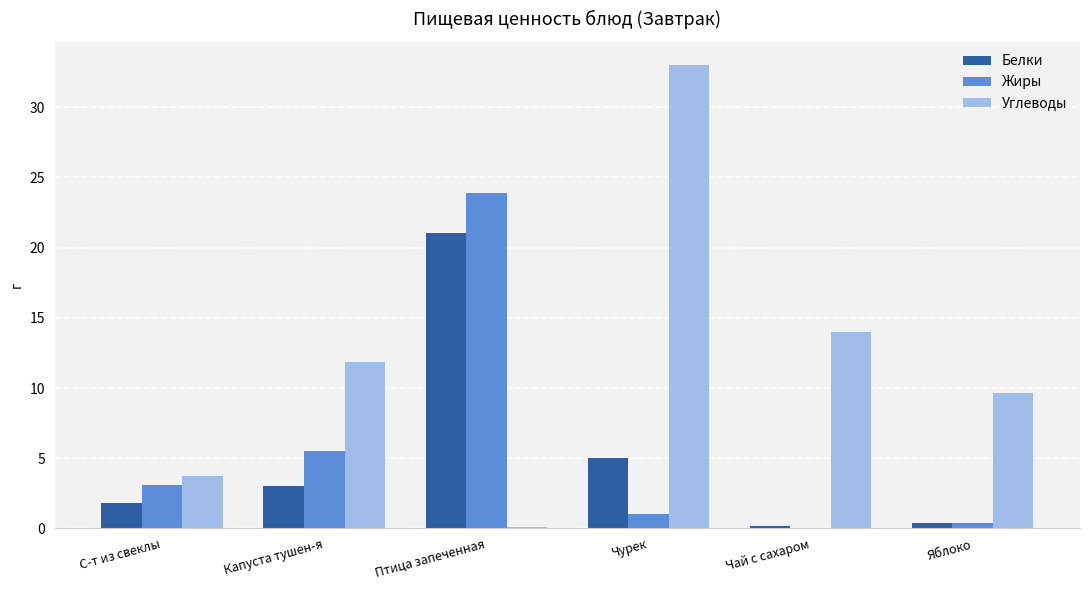

Between Чай с сахаром and Яблоко, which series saw the biggest shift?

Углеводы